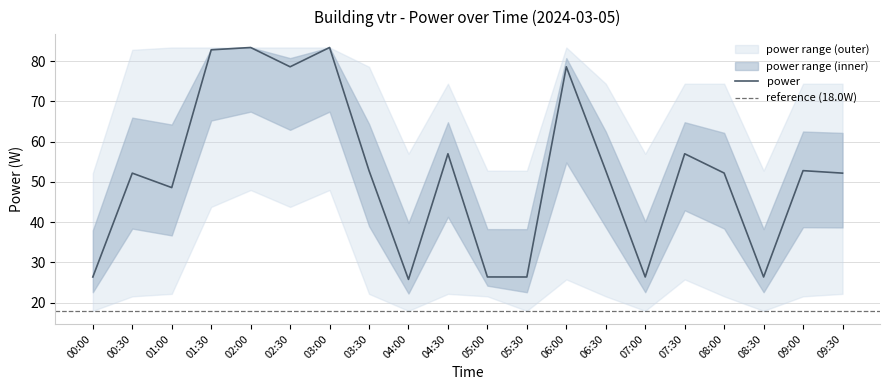

At which category is the sum across all series the highest?

03:00